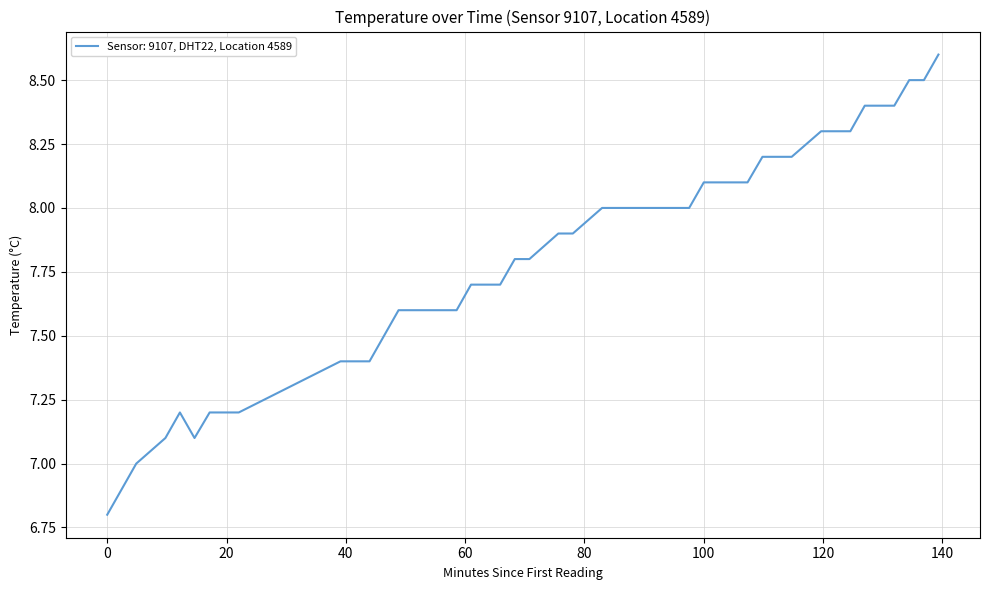

What is the difference between the maximum and minimum values?

1.8